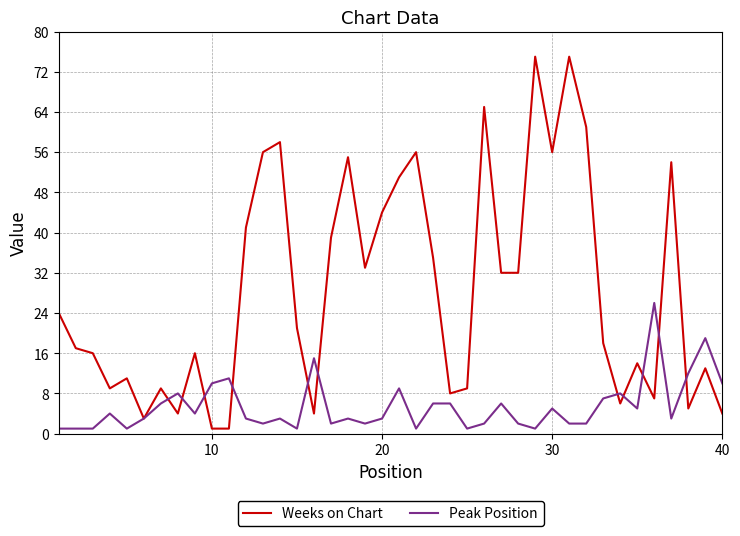

What is the difference between the maximum and second lowest values in the Weeks on Chart series?

74